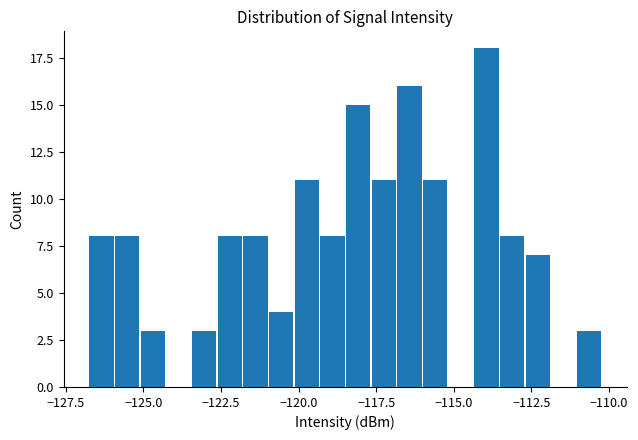

Read against the x-axis, roughly where is the centre of the tallest bar?

-114.0